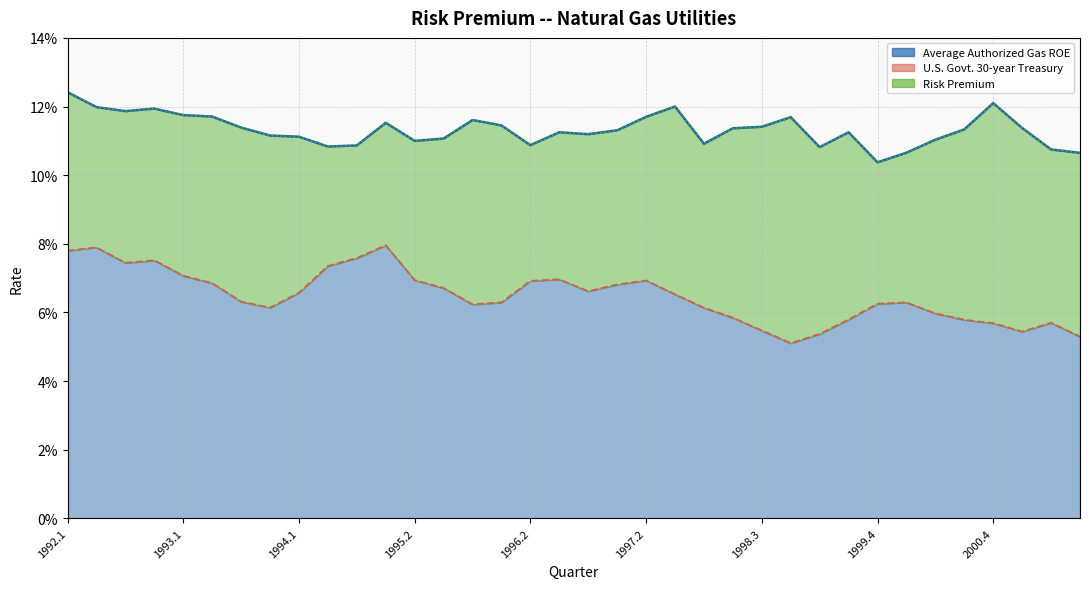

Reading left to right, transcribe all the data shown in this chart.

Average Authorized Gas ROE: 0.1	0.1	0.1	0.1	0.1	0.1	0.1	0.1	0.1	0.1	0.1	0.1	0.1	0.1	0.1	0.1	0.1	0.1	0.1	0.1	0.1	0.1	0.1	0.1	0.1	0.1	0.1	0.1	0.1	0.1	0.1	0.1	0.1	0.1	0.1	0.1
U.S. Govt. 30-year Treasury: 0.1	0.1	0.1	0.1	0.1	0.1	0.1	0.1	0.1	0.1	0.1	0.1	0.1	0.1	0.1	0.1	0.1	0.1	0.1	0.1	0.1	0.1	0.1	0.1	0.1	0.1	0.1	0.1	0.1	0.1	0.1	0.1	0.1	0.1	0.1	0.1